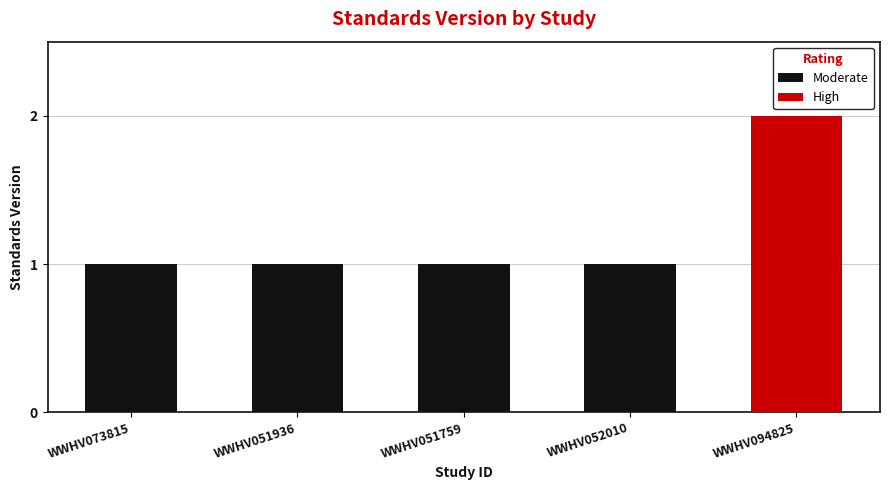

The chart shows a value of 1 at WWHV073815. True or false?

False